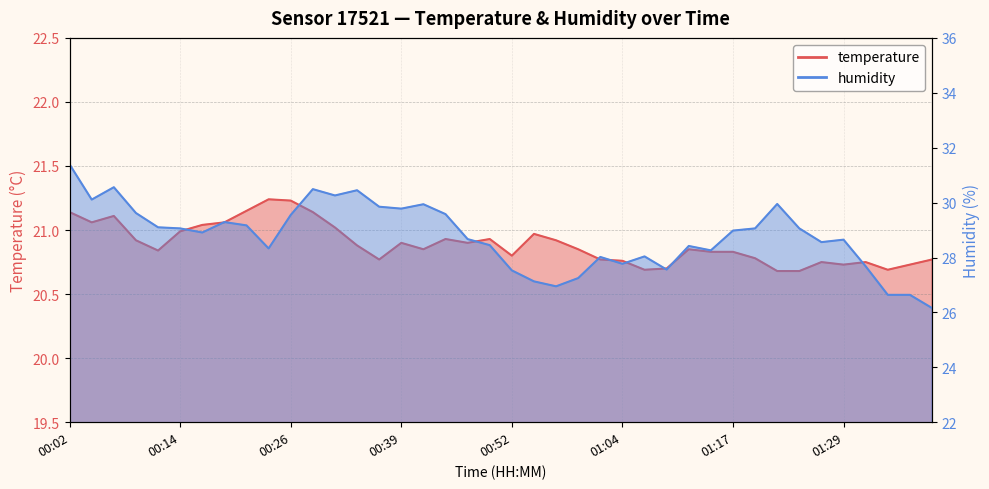

Which category has the lowest value in the humidity series?

01:39